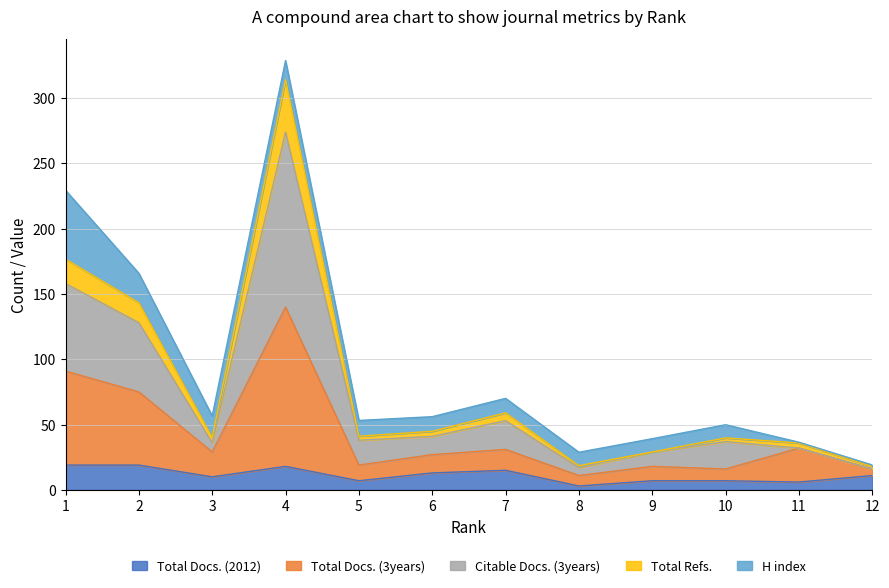

At which label does Total Refs. first exceed 41?

1